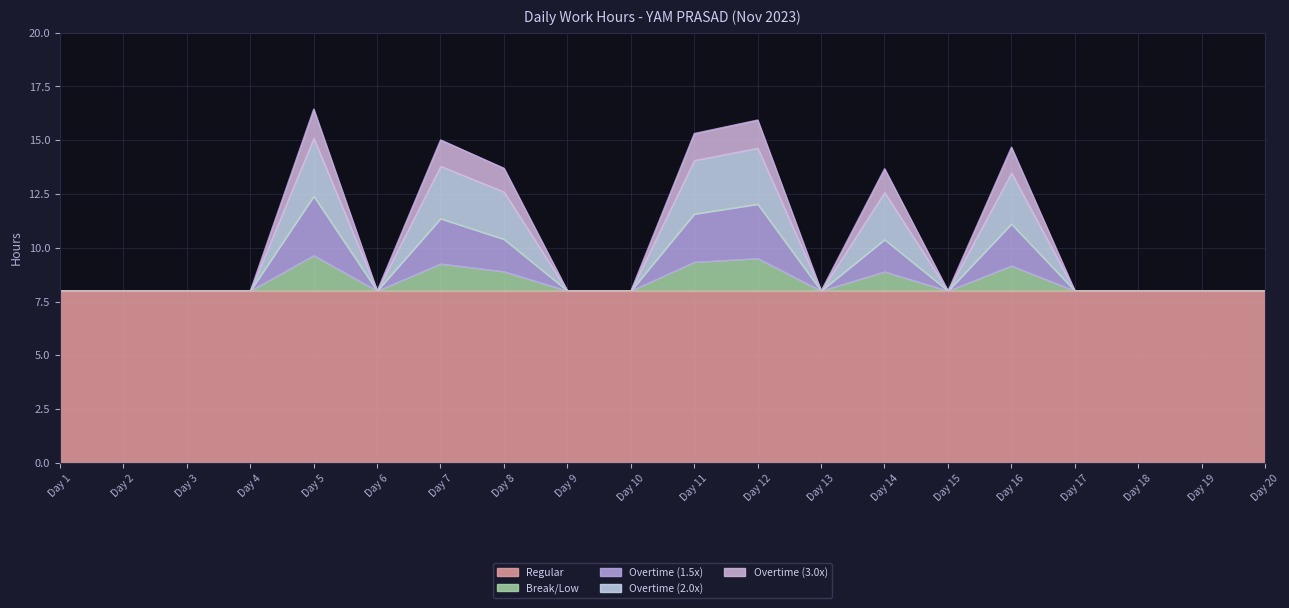

List the labels in order of Overtime value, smallest first.

1, 2, 3, 4, 6, 9, 10, 13, 15, 17, 18, 19, 20, 14, 8, 16, 7, 11, 12, 5